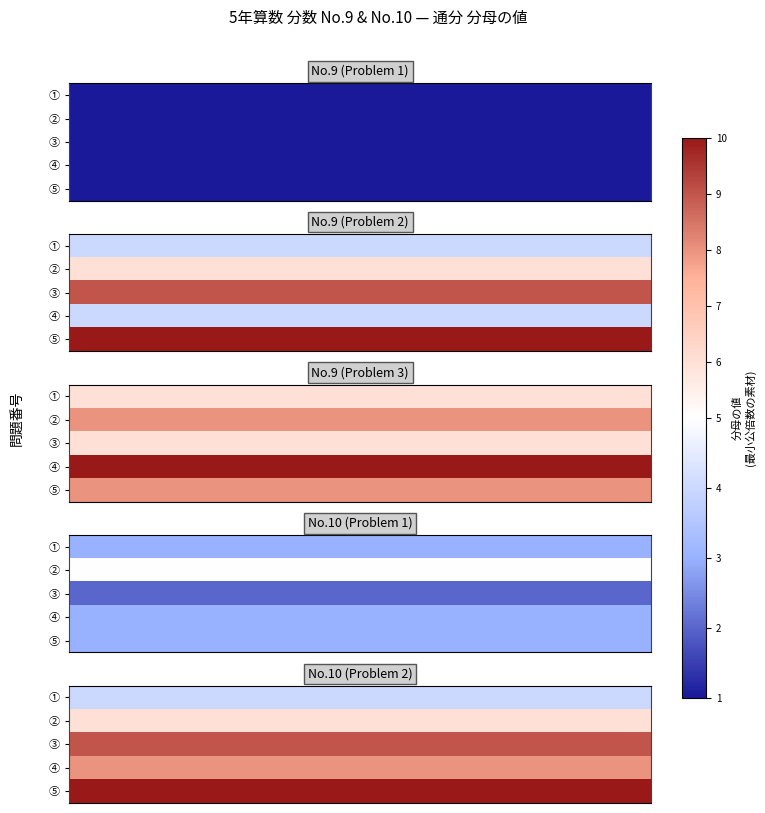

At which category is the sum across all series the highest?

4